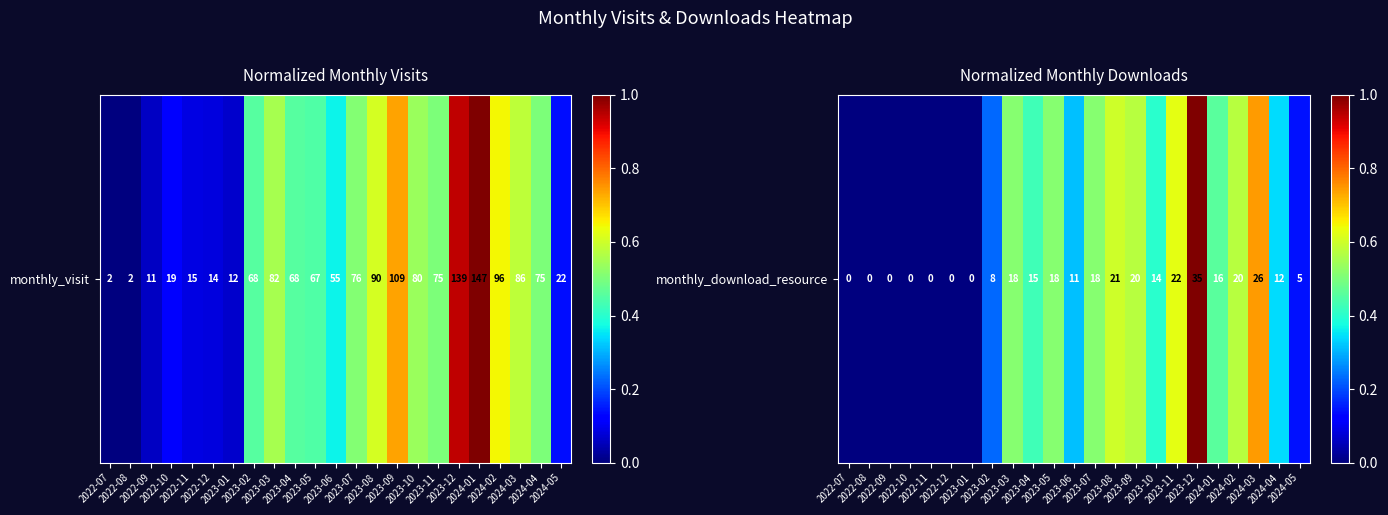

The value at 2024-04 is 0.6. True or false?

False